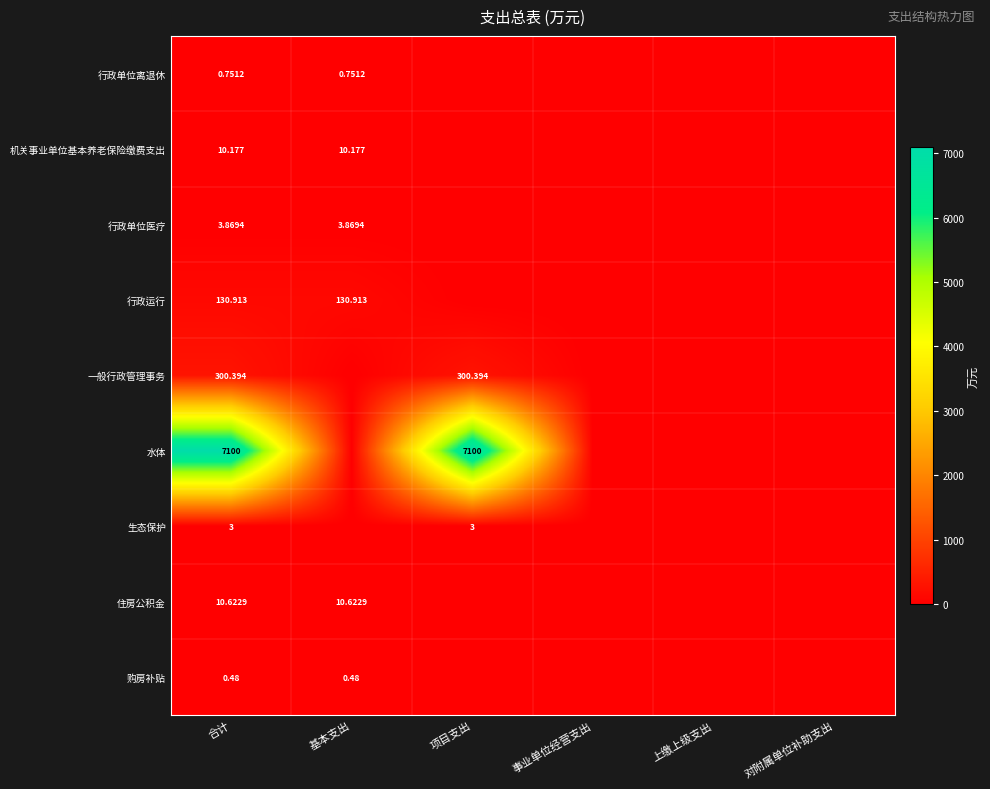

What is the difference between the second highest and minimum values in the 水体 series?

7100.0